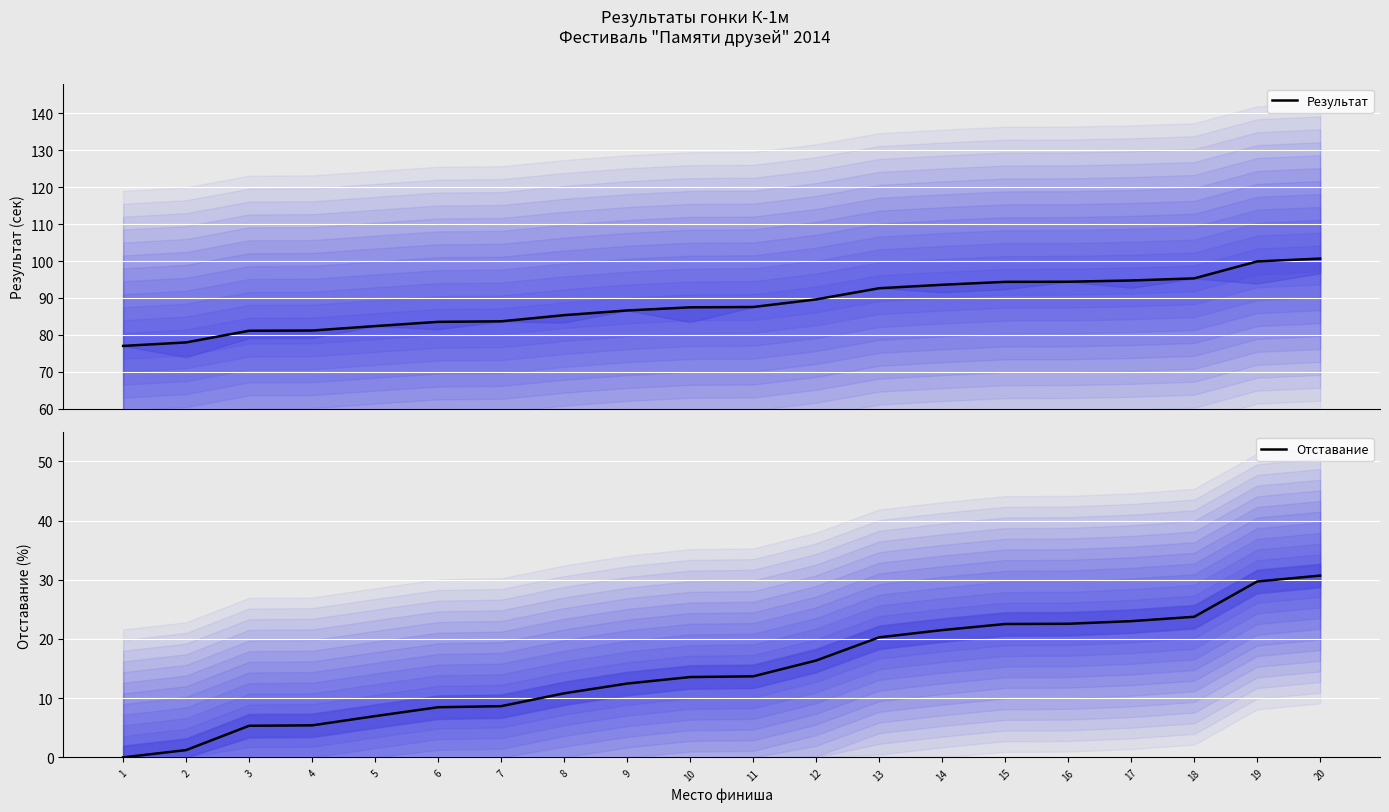

Reading right to left, transcribe all the data shown in this chart.

Результат: 20=100.7	19=99.9	18=95.3	17=94.7	16=94.4	15=94.4	14=93.6	13=92.6	12=89.6	11=87.5	10=87.5	9=86.6	8=85.3	7=83.7	6=83.5	5=82.4	4=81.2	3=81.1	2=78.0	1=77.0
Отставание: 20=30.7	19=29.7	18=23.8	17=23.0	16=22.6	15=22.5	14=21.5	13=20.3	12=16.4	11=13.7	10=13.6	9=12.5	8=10.8	7=8.7	6=8.5	5=7.0	4=5.4	3=5.3	2=1.2	1=0.0